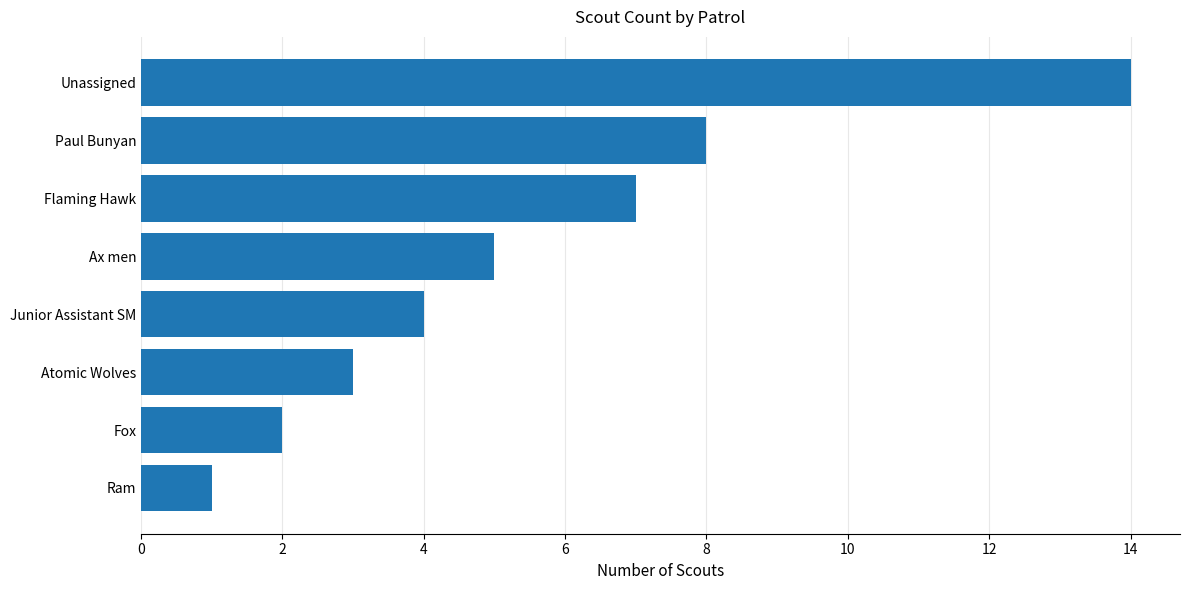

What is the label of the 3rd bar from the top?

Flaming Hawk